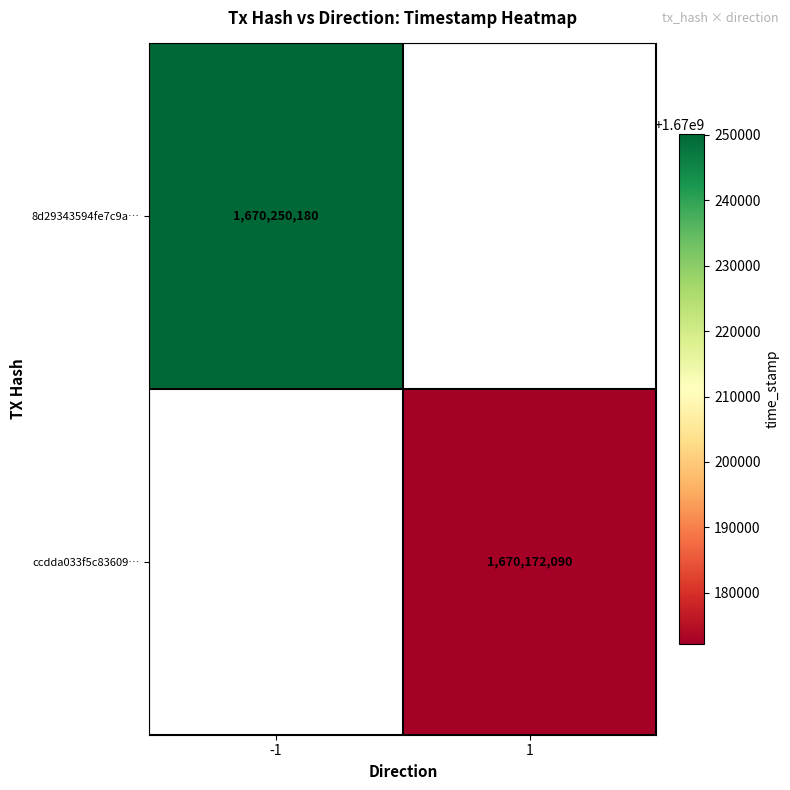

Is the value of 8d29343594fe7c9a… at -1 greater than the value of ccdda033f5c83609… at 1?

Yes